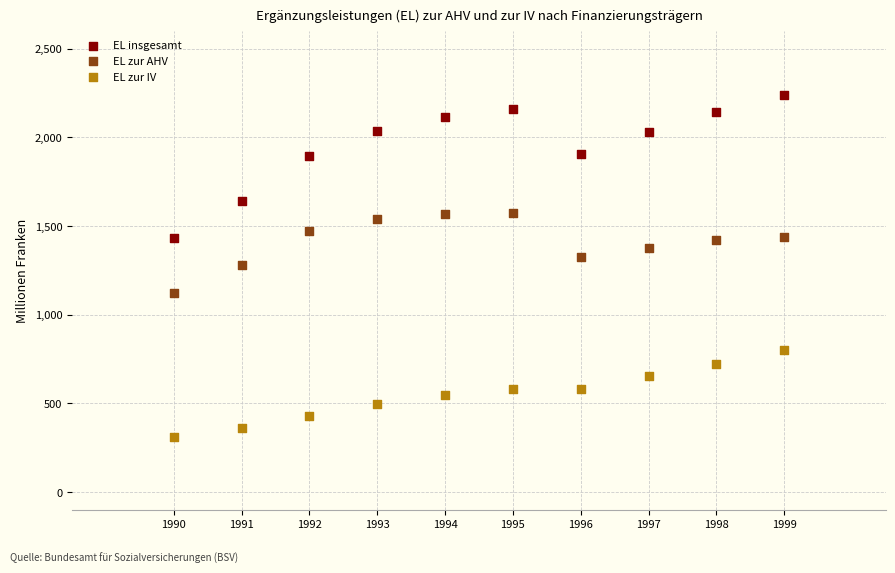

What are all the series names shown in the legend?

EL insgesamt, EL zur AHV, EL zur IV